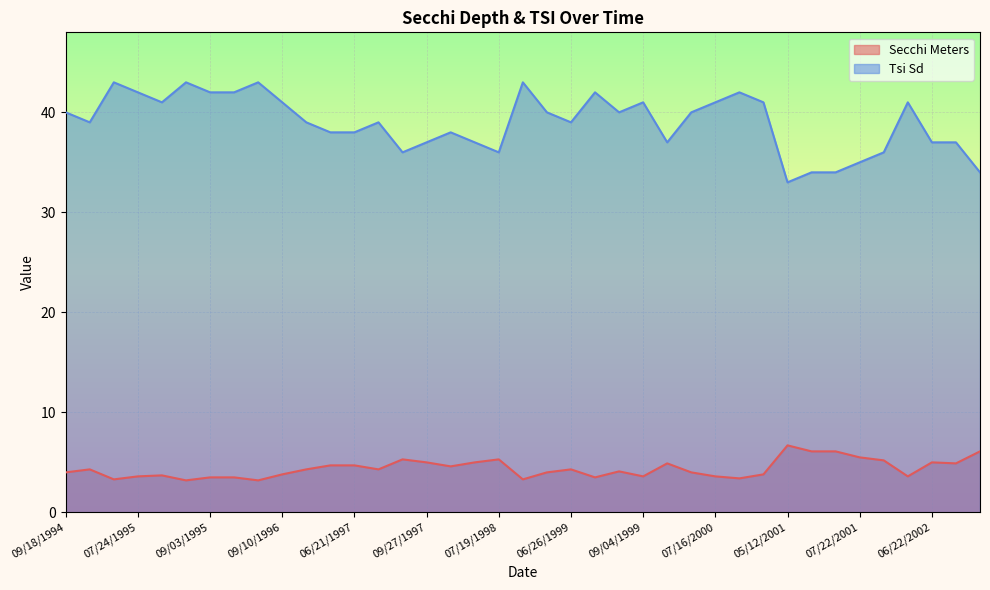

What is the difference between the maximum and second lowest values in the Secchi Meters series?

3.5